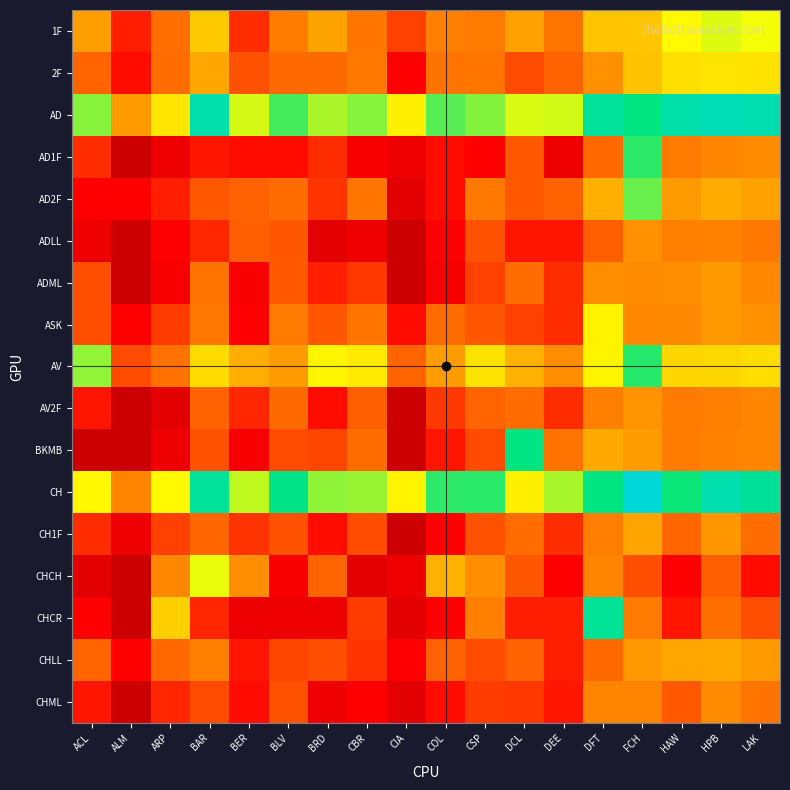

Reading left to right, what are all the values shown in this chart?

1F: ACL=4.6	ALM=2.1	ARP=3.4	BAR=5.4	BER=2.3	BLV=3.8	BRD=4.7	CBR=3.6	CIA=2.6	COL=3.8	CSP=3.7	DCL=4.7	DEE=3.5	DFT=5.3	FCH=5.4	HAW=6.3	HPB=6.6	LAK=6.4
2F: ACL=3.2	ALM=1.8	ARP=3.4	BAR=4.8	BER=2.9	BLV=3.3	BRD=3.3	CBR=3.7	CIA=1.6	COL=3.6	CSP=3.6	DCL=2.8	DEE=3.1	DFT=4.3	FCH=5.3	HAW=5.8	HPB=5.9	LAK=5.9
AD: ACL=7.1	ALM=4.5	ARP=5.9	BAR=8.8	BER=6.7	BLV=7.6	BRD=6.9	CBR=7.1	CIA=6.1	COL=7.5	CSP=7.2	DCL=6.6	DEE=6.7	DFT=8.5	FCH=8.0	HAW=8.7	HPB=9.0	LAK=8.9
AD1F: ACL=2.3	ALM=0.0	ARP=1.1	BAR=1.9	BER=1.8	BLV=1.8	BRD=2.3	CBR=1.4	CIA=1.1	COL=1.8	CSP=1.6	DCL=3.0	DEE=1.1	DFT=3.3	FCH=7.7	HAW=3.7	HPB=4.0	LAK=4.1
AD2F: ACL=1.6	ALM=1.6	ARP=2.1	BAR=3.0	BER=3.1	BLV=3.4	BRD=2.4	CBR=3.6	CIA=0.7	COL=1.8	CSP=3.7	DCL=3.0	DEE=3.1	DFT=5.0	FCH=7.3	HAW=4.5	HPB=4.9	LAK=4.7
ADLL: ACL=1.1	ALM=0.0	ARP=1.6	BAR=2.2	BER=3.1	BLV=2.9	BRD=0.7	CBR=1.1	CIA=0.0	COL=1.6	CSP=2.9	DCL=1.9	DEE=1.9	DFT=3.1	FCH=4.3	HAW=3.8	HPB=3.9	LAK=3.7
ADML: ACL=2.8	ALM=0.0	ARP=1.4	BAR=3.5	BER=1.4	BLV=3.0	BRD=2.1	CBR=2.5	CIA=0.0	COL=1.4	CSP=2.6	DCL=3.4	DEE=2.3	DFT=4.2	FCH=4.2	HAW=4.2	HPB=4.5	LAK=4.1
ASK: ACL=2.8	ALM=1.6	ARP=2.6	BAR=3.6	BER=1.6	BLV=3.7	BRD=2.9	CBR=3.6	CIA=1.8	COL=3.4	CSP=2.9	DCL=2.6	DEE=2.3	DFT=6.2	FCH=4.1	HAW=4.1	HPB=4.5	LAK=4.3
AV: ACL=7.1	ALM=2.8	ARP=3.5	BAR=5.8	BER=4.9	BLV=4.5	BRD=6.2	CBR=6.0	CIA=3.2	COL=4.6	CSP=5.9	DCL=5.0	DEE=4.2	DFT=6.2	FCH=7.8	HAW=5.7	HPB=5.7	LAK=5.8
AV2F: ACL=1.9	ALM=0.0	ARP=0.7	BAR=3.1	BER=2.2	BLV=3.3	BRD=1.8	CBR=3.1	CIA=0.0	COL=2.5	CSP=3.2	DCL=3.4	DEE=2.3	DFT=3.9	FCH=4.3	HAW=3.7	HPB=3.8	LAK=4.0
BKMB: ACL=0.0	ALM=0.0	ARP=1.1	BAR=2.9	BER=1.4	BLV=2.8	BRD=2.7	CBR=3.4	CIA=0.0	COL=1.9	CSP=2.8	DCL=8.0	DEE=3.5	DFT=4.9	FCH=4.6	HAW=3.7	HPB=3.9	LAK=4.0
CH: ACL=6.3	ALM=4.0	ARP=6.3	BAR=8.4	BER=6.8	BLV=8.1	BRD=7.1	CBR=7.0	CIA=6.2	COL=7.7	CSP=7.7	DCL=6.1	DEE=6.9	DFT=8.0	FCH=9.6	HAW=7.9	HPB=8.8	LAK=8.4
CH1F: ACL=2.3	ALM=1.1	ARP=2.6	BAR=3.2	BER=2.4	BLV=2.9	BRD=1.8	CBR=2.8	CIA=0.0	COL=1.6	CSP=2.9	DCL=3.4	DEE=2.3	DFT=3.8	FCH=4.8	HAW=3.2	HPB=4.4	LAK=3.4
CHCH: ACL=0.7	ALM=0.0	ARP=4.1	BAR=6.5	BER=4.2	BLV=1.4	BRD=3.2	CBR=0.7	CIA=1.1	COL=5.0	CSP=4.2	DCL=2.9	DEE=1.6	DFT=4.0	FCH=2.8	HAW=1.6	HPB=3.1	LAK=1.8
CHCR: ACL=1.6	ALM=0.0	ARP=5.5	BAR=2.2	BER=1.1	BLV=1.1	BRD=1.1	CBR=2.6	CIA=0.7	COL=1.6	CSP=3.9	DCL=2.1	DEE=2.1	DFT=8.4	FCH=3.7	HAW=1.9	HPB=3.4	LAK=2.8
CHLL: ACL=3.2	ALM=1.6	ARP=3.3	BAR=3.9	BER=1.9	BLV=2.7	BRD=2.8	CBR=2.4	CIA=1.6	COL=3.1	CSP=2.8	DCL=3.1	DEE=2.1	DFT=3.3	FCH=4.5	HAW=4.8	HPB=4.8	LAK=4.5
CHML: ACL=1.9	ALM=0.0	ARP=2.2	BAR=2.8	BER=1.8	BLV=2.9	BRD=1.1	CBR=1.6	CIA=0.7	COL=1.8	CSP=2.6	DCL=2.5	DEE=1.9	DFT=4.0	FCH=4.0	HAW=3.0	HPB=4.2	LAK=3.6